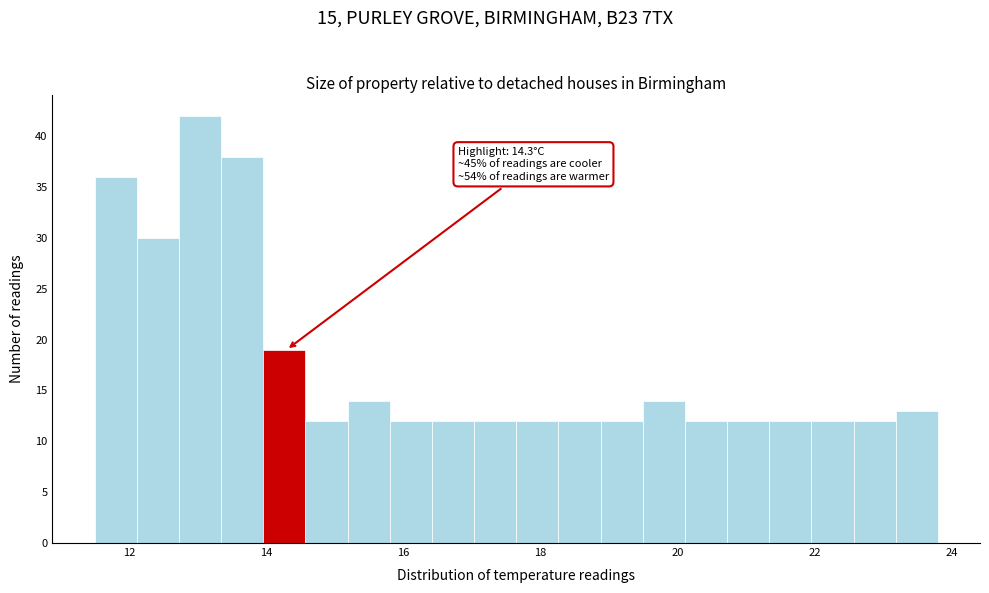

Read against the x-axis, roughly where is the centre of the tallest bar?

13.0